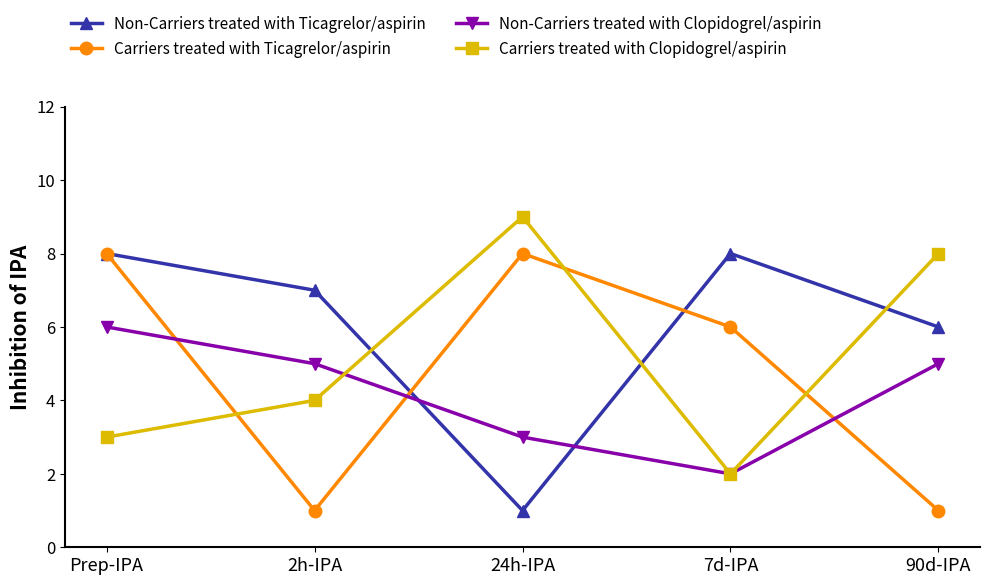

Reading left to right, list all the values displayed in this chart.

Non-Carriers treated with Ticagrelor/aspirin: 8	7	1	8	6
Carriers treated with Ticagrelor/aspirin: 8	1	8	6	1
Non-Carriers treated with Clopidogrel/aspirin: 6	5	3	2	5
Carriers treated with Clopidogrel/aspirin: 3	4	9	2	8